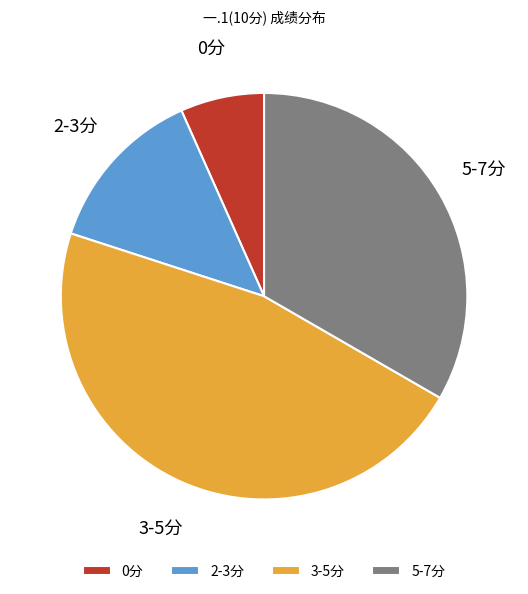

Does any single category account for the majority?

No